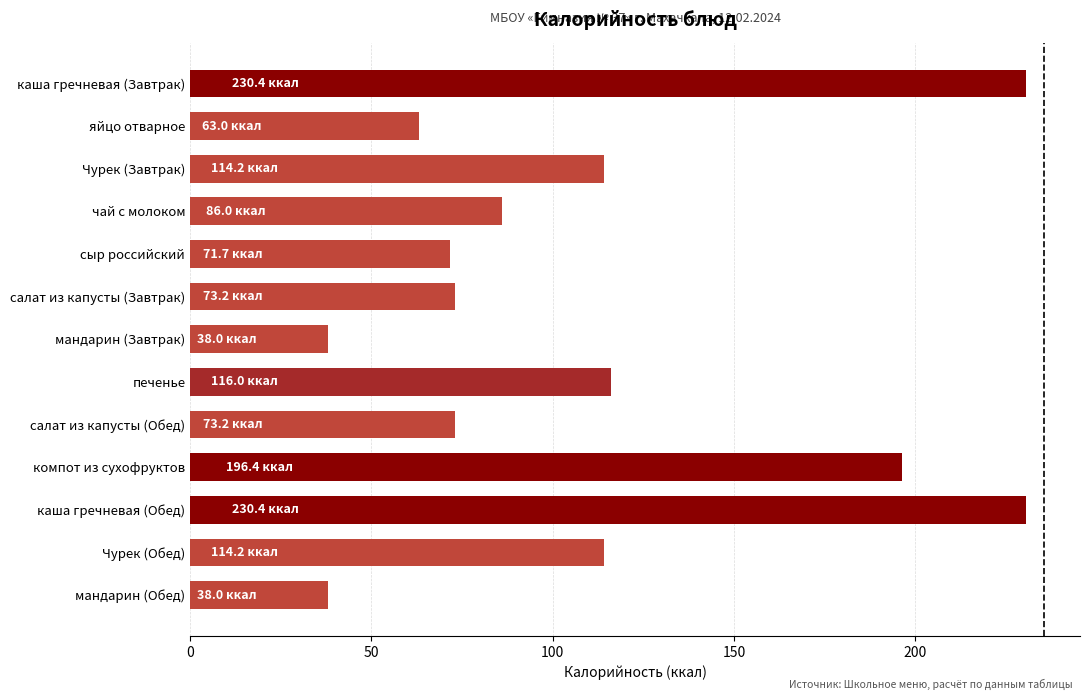

How many categories are shown in the chart?

13